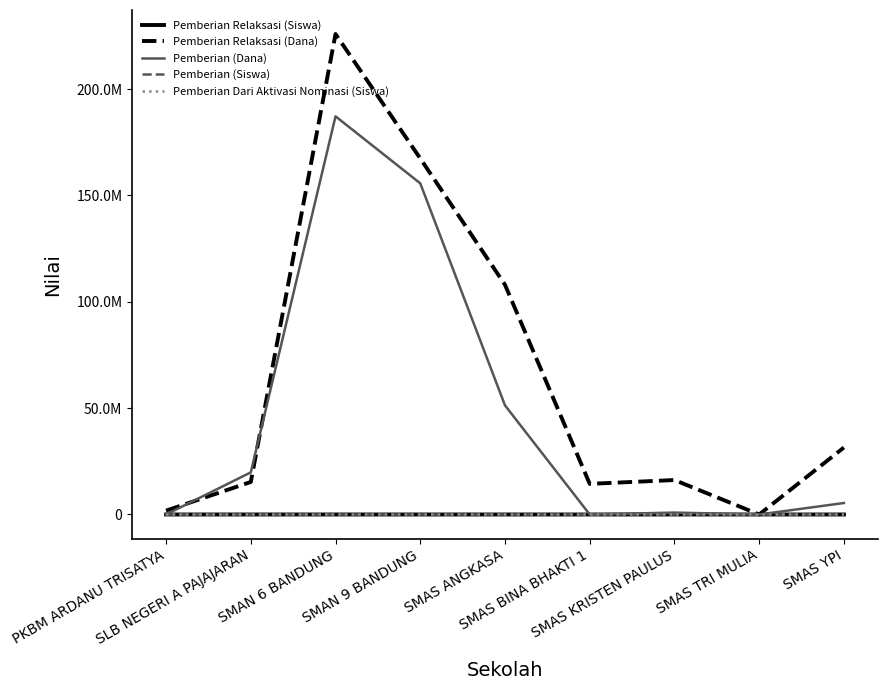

The value of Pemberian (Dana) at SMAN 6 BANDUNG is 187200000. True or false?

True